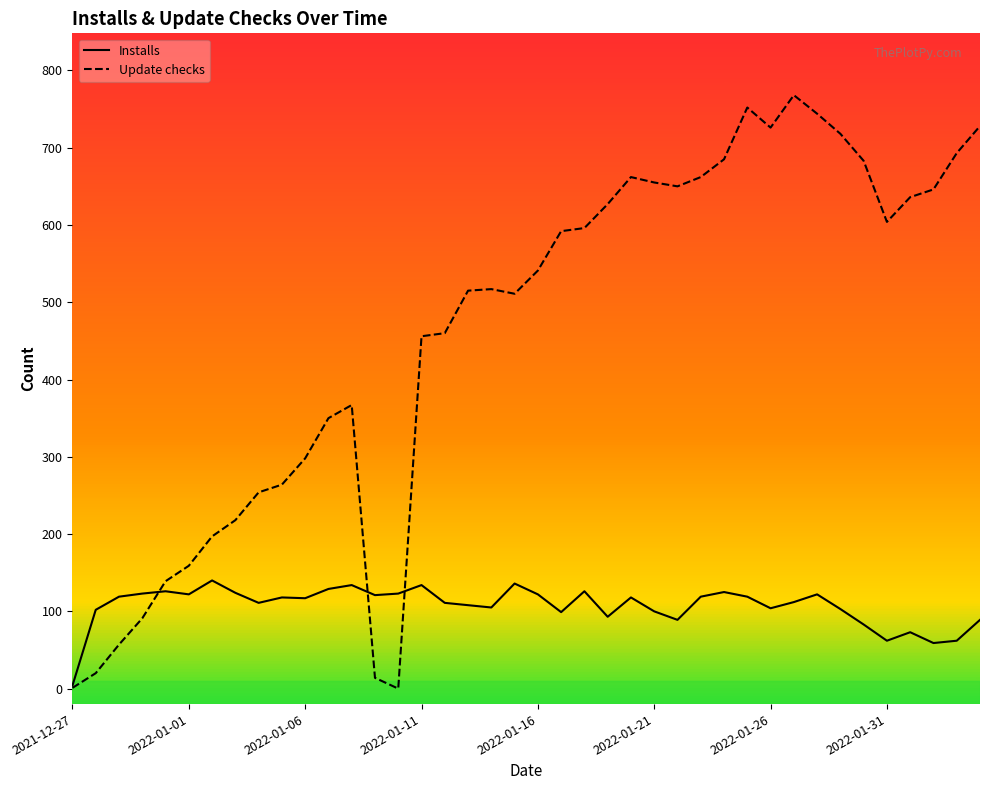

In Update checks, how many points are higher than both neighbors (excluding endpoints)?

5